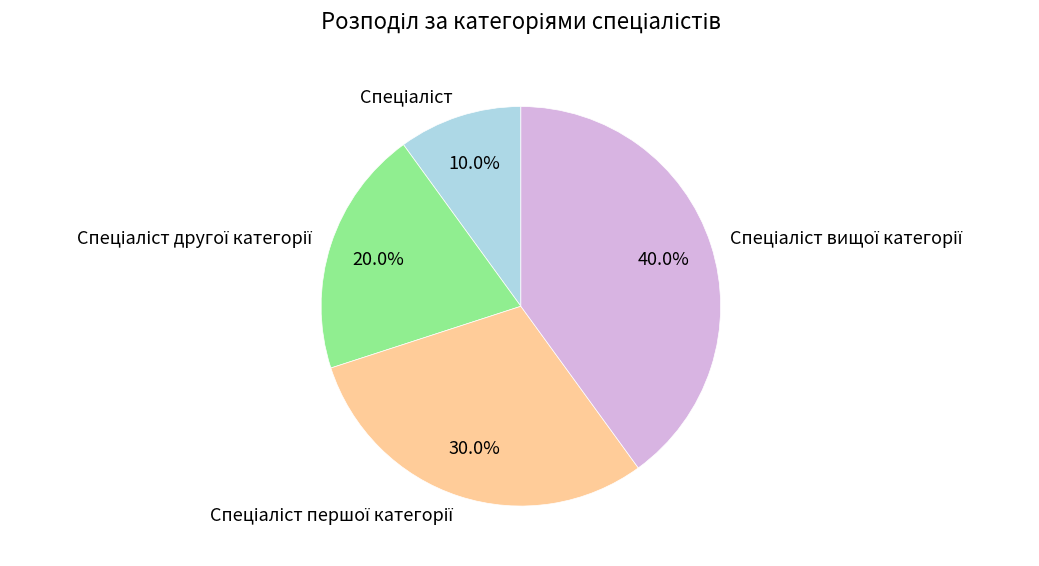

Is there any slice that represents more than half of the pie?

No